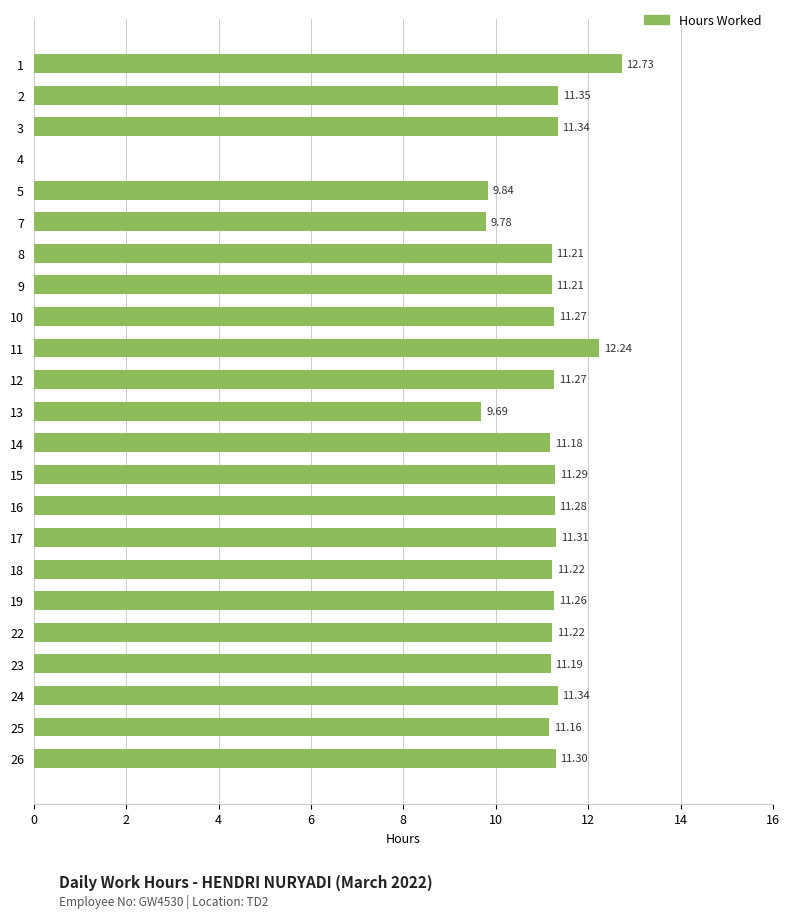

What is the sum of all values?

245.7